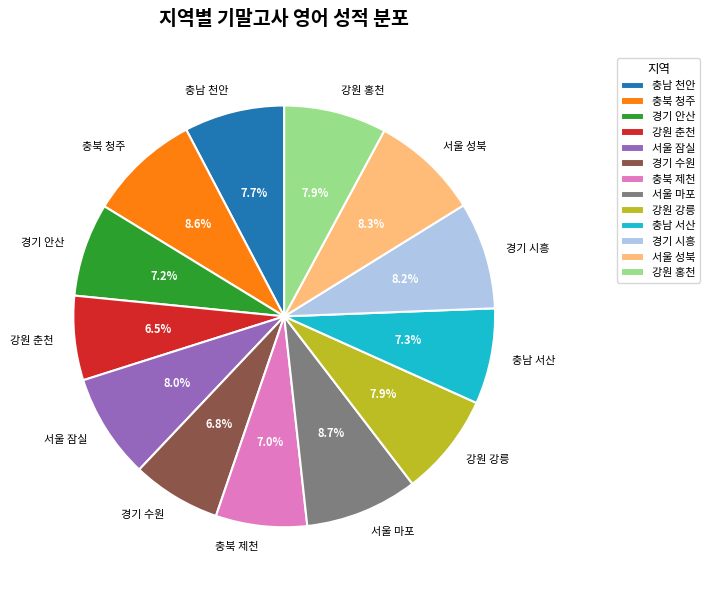

What percentage is the 서울 성북 slice, to the nearest percent?

8%